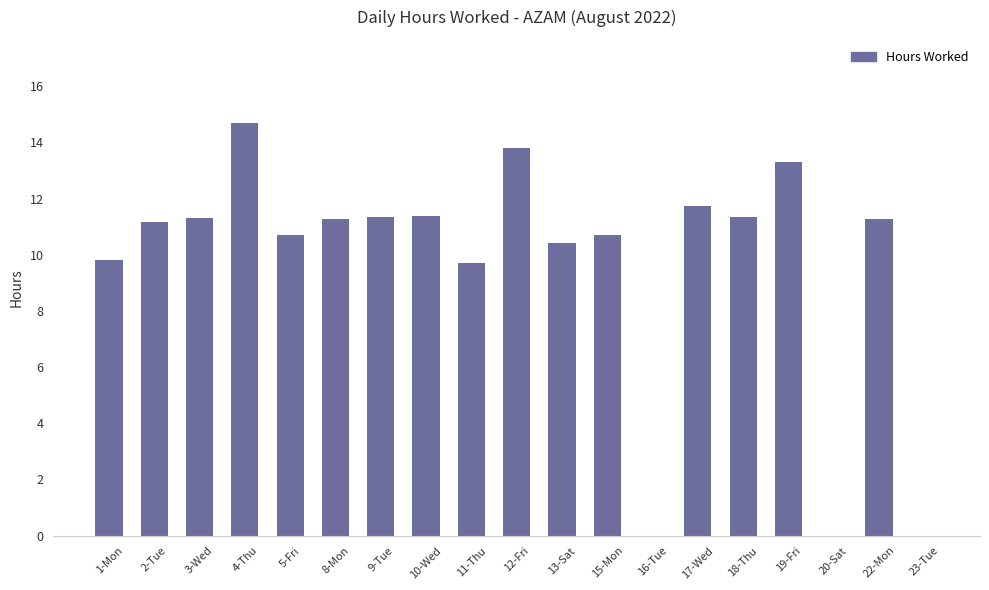

The value at 23-Tue is -6.6. True or false?

False